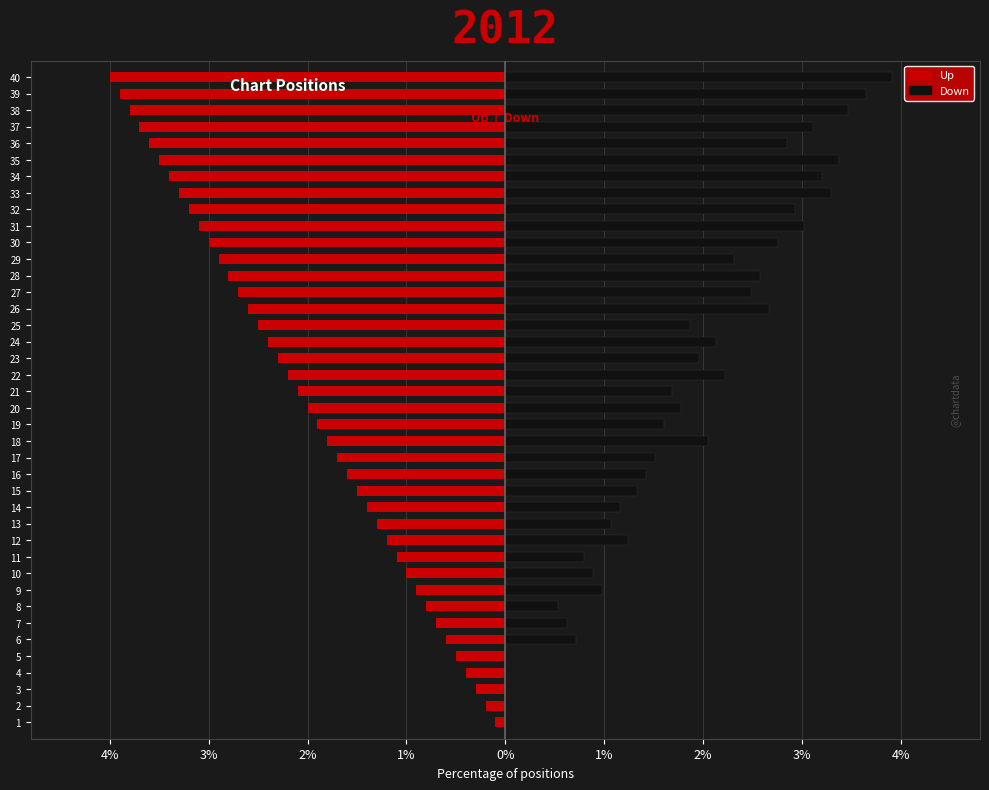

Which series has the widest spread of values?

Down